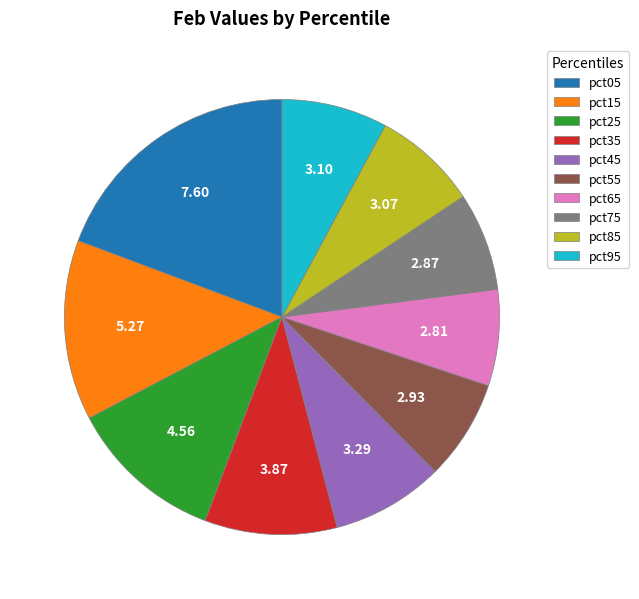

How many slices are in this pie chart?

10